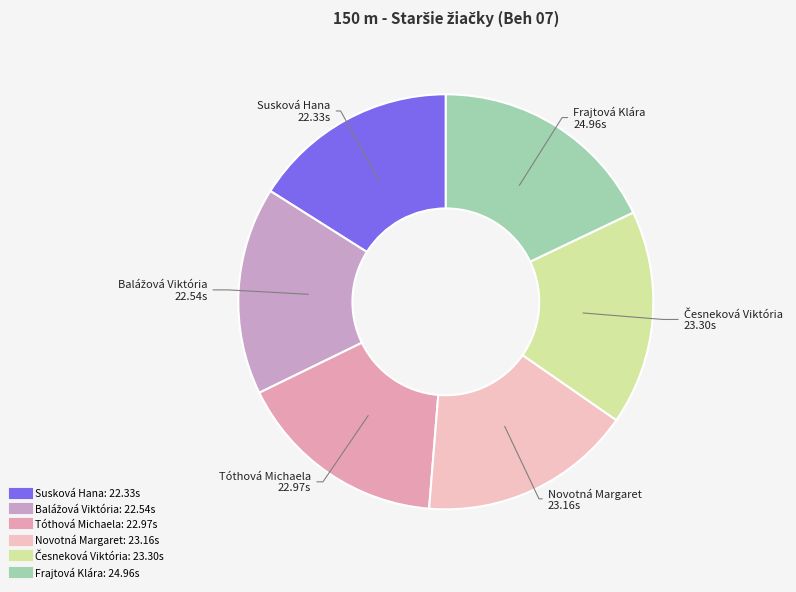

Is it true that Tóthová Michaela is 3% of the pie?

False